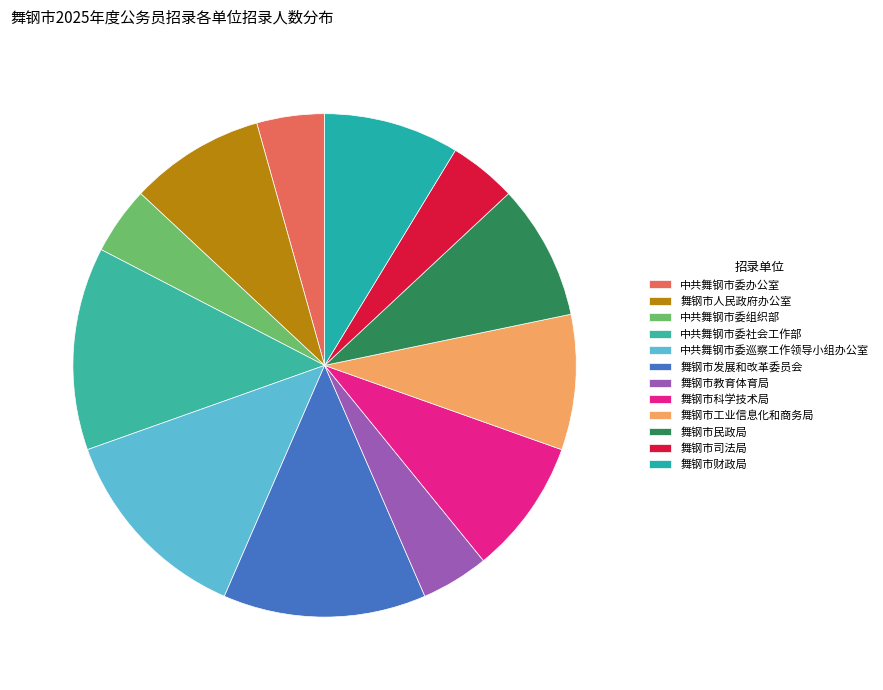

To the nearest percent, what is the combined percentage of 中共舞钢市委组织部 and 中共舞钢市委社会工作部?

17%